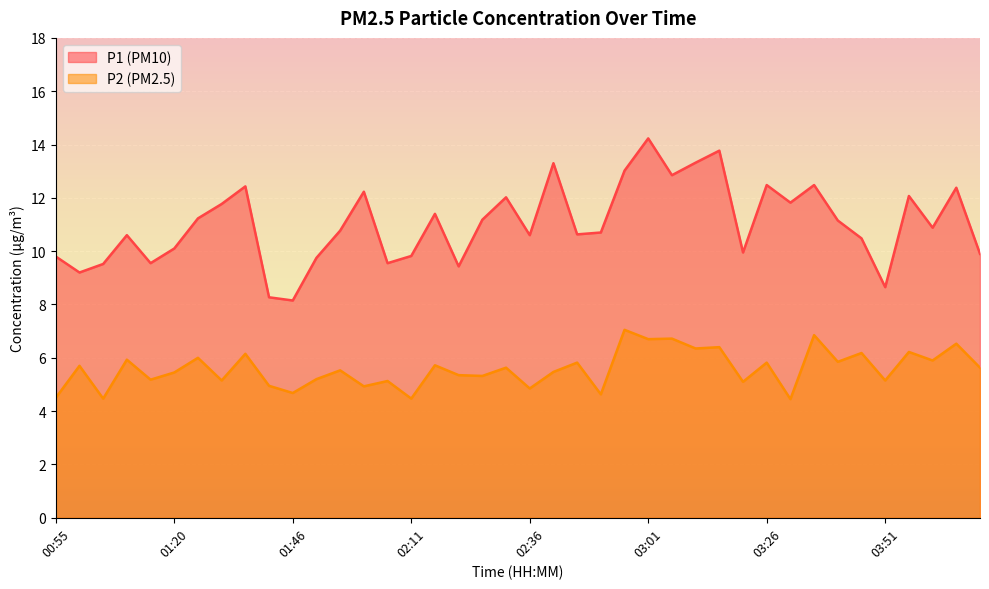

How many lines are shown in the chart?

2